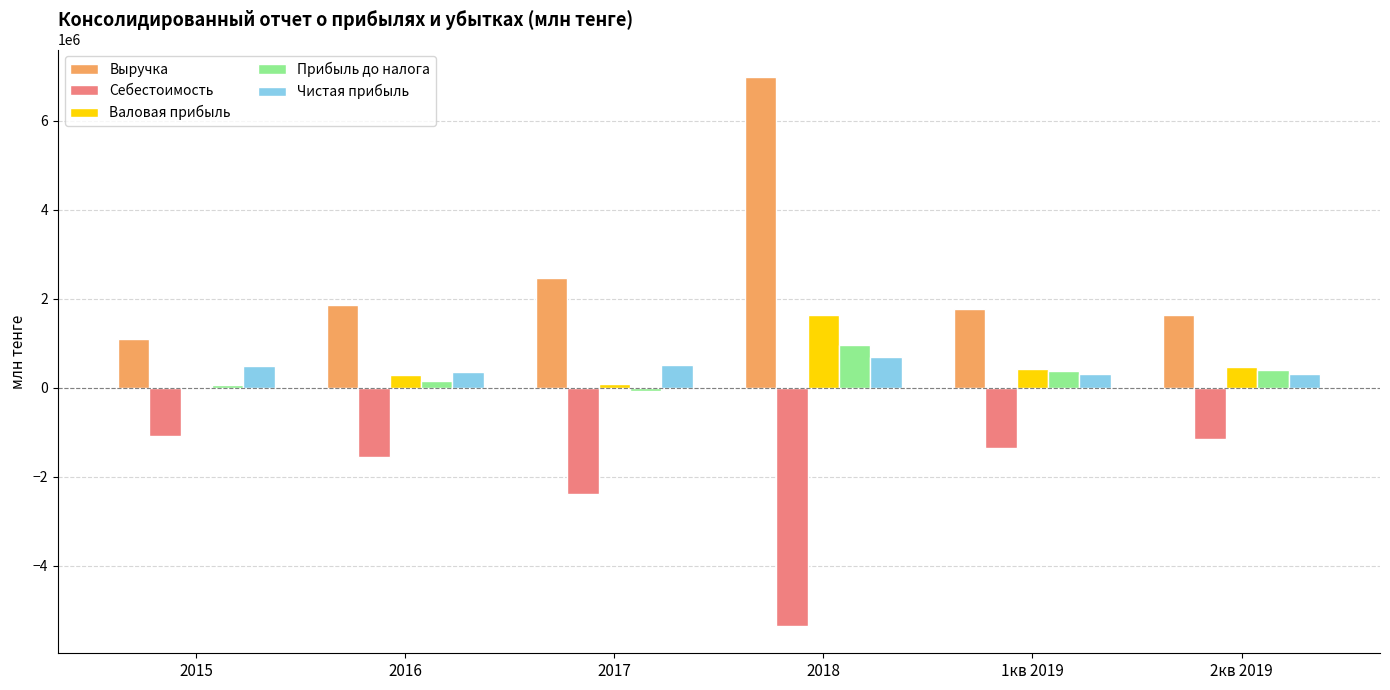

Are the bars grouped side by side (vs. stacked)?

Yes